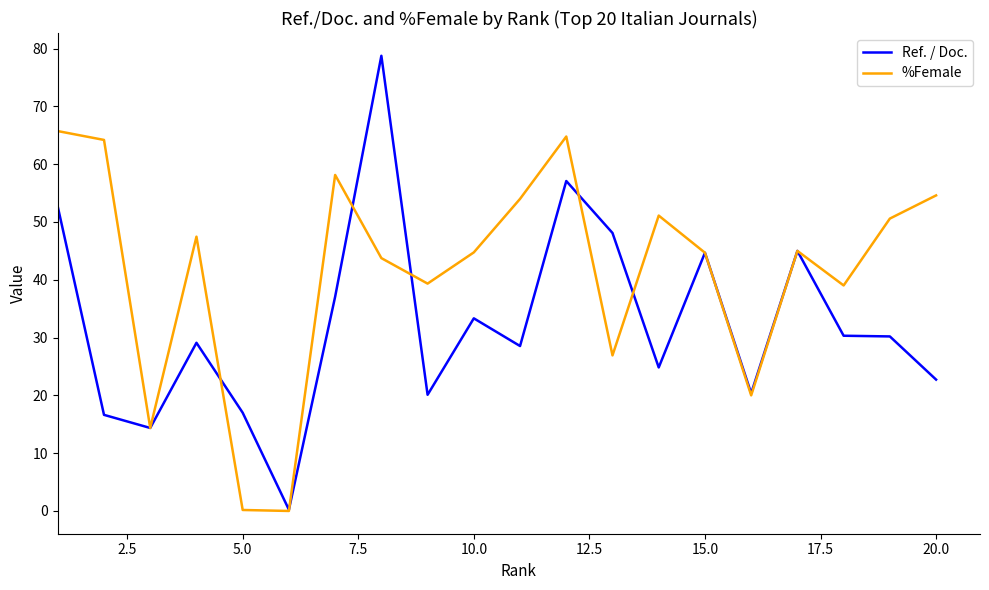

What is the average value of the %Female series?

41.4